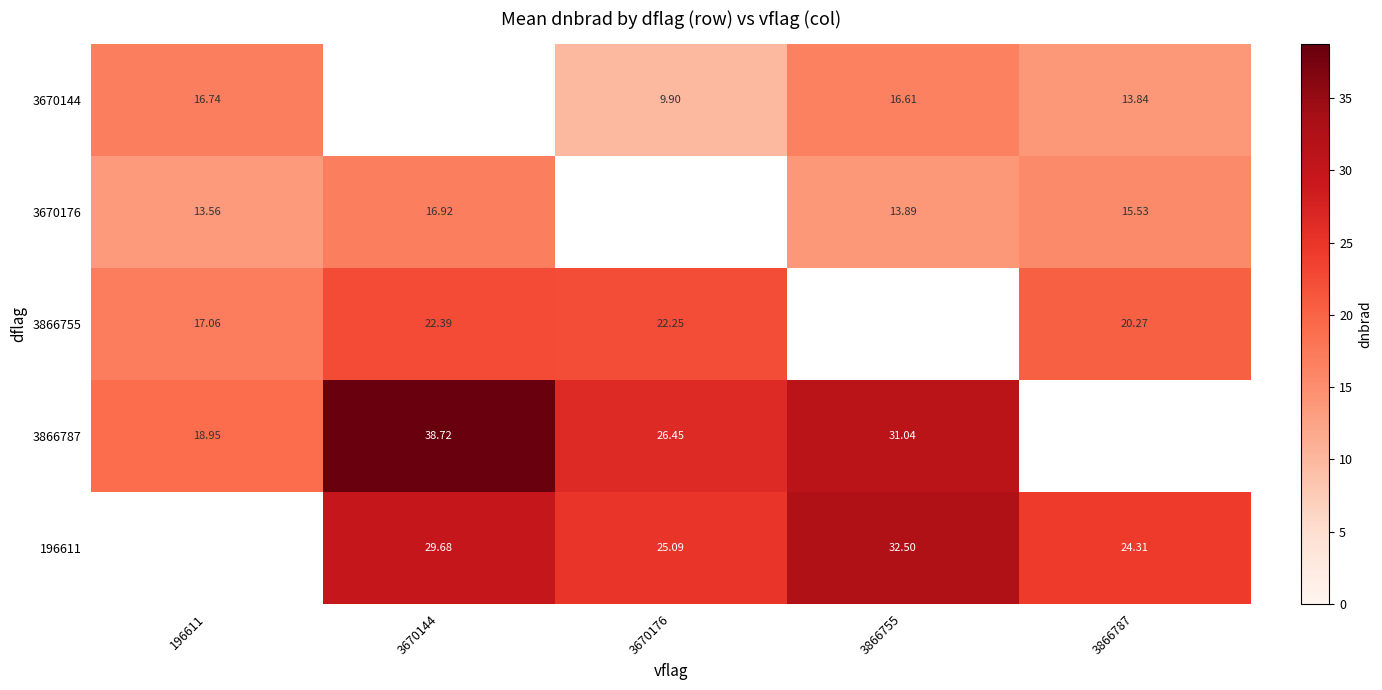

The value of 3866787 at 3670144 is 38.7. True or false?

True